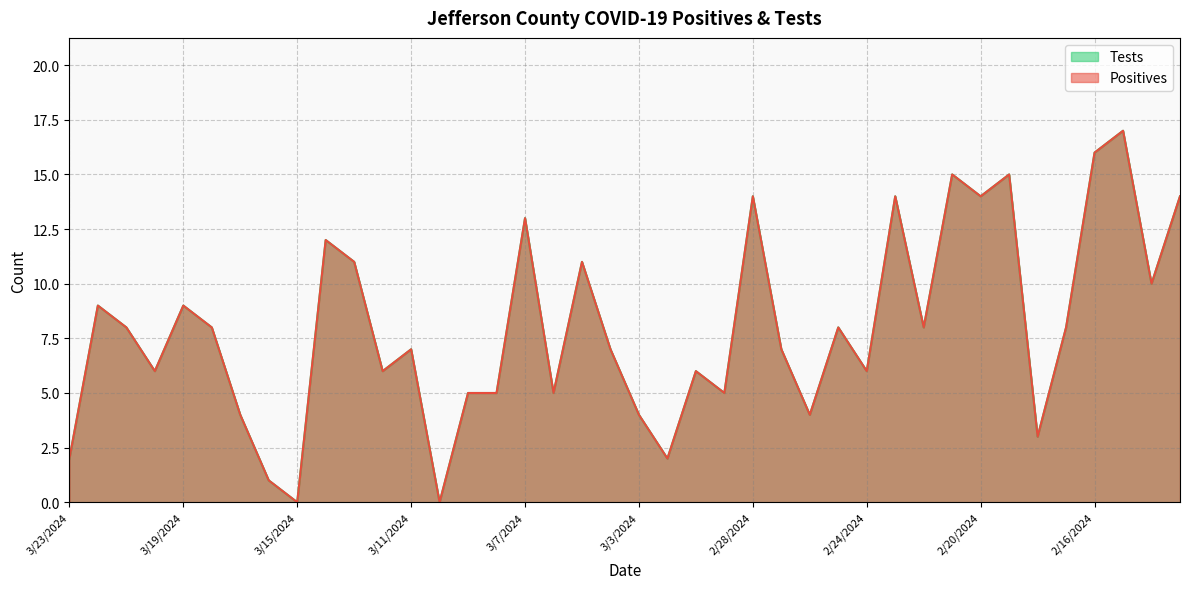

Is the value of Tests at 3/11/2024 greater than the value of Positives at 2/14/2024?

No